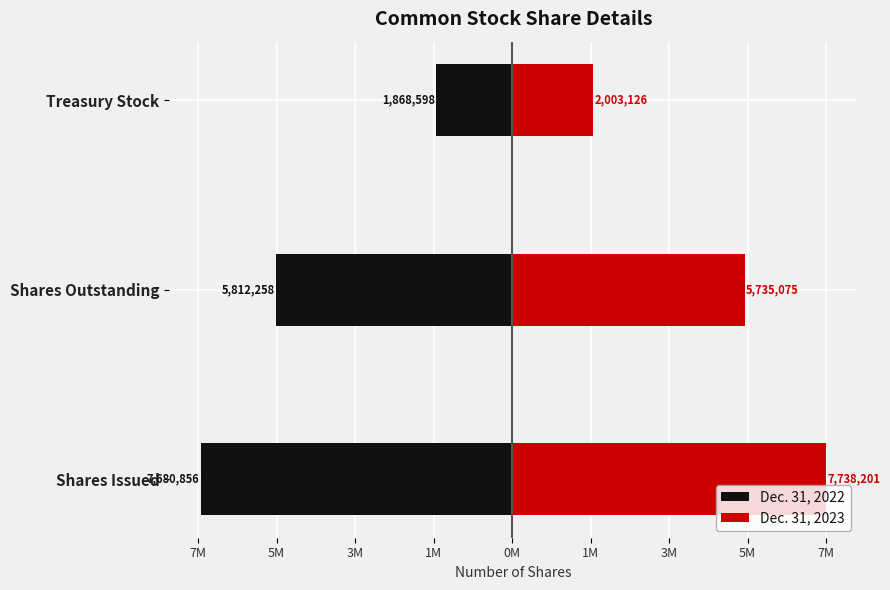

At how many categories does at least one series exceed -5744881?

3